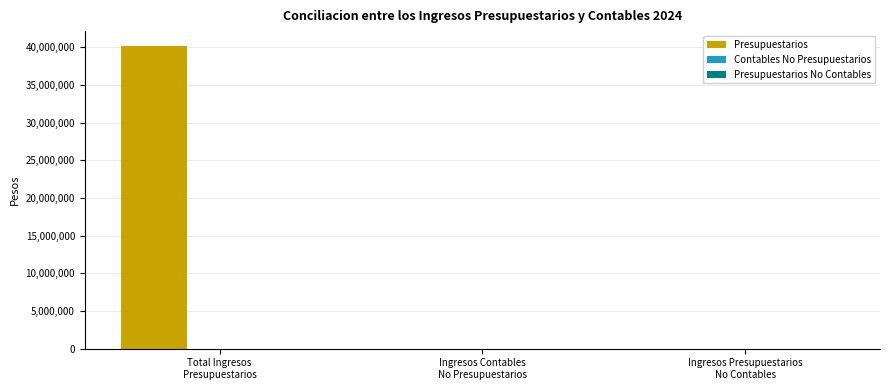

What is the sum of all values?

40160248.5